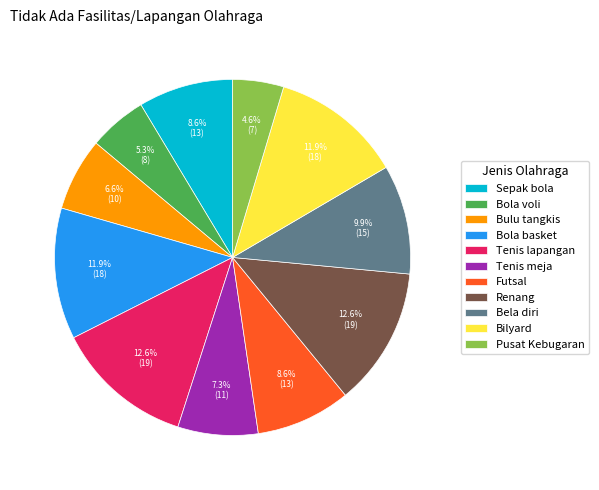

Is there any slice that represents more than half of the pie?

No